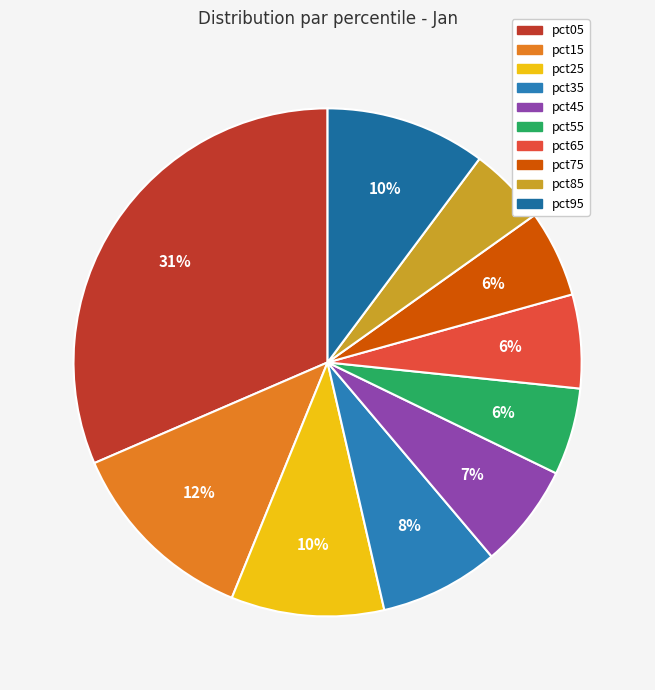

To the nearest percent, what percentage of the pie is pct15?

12%